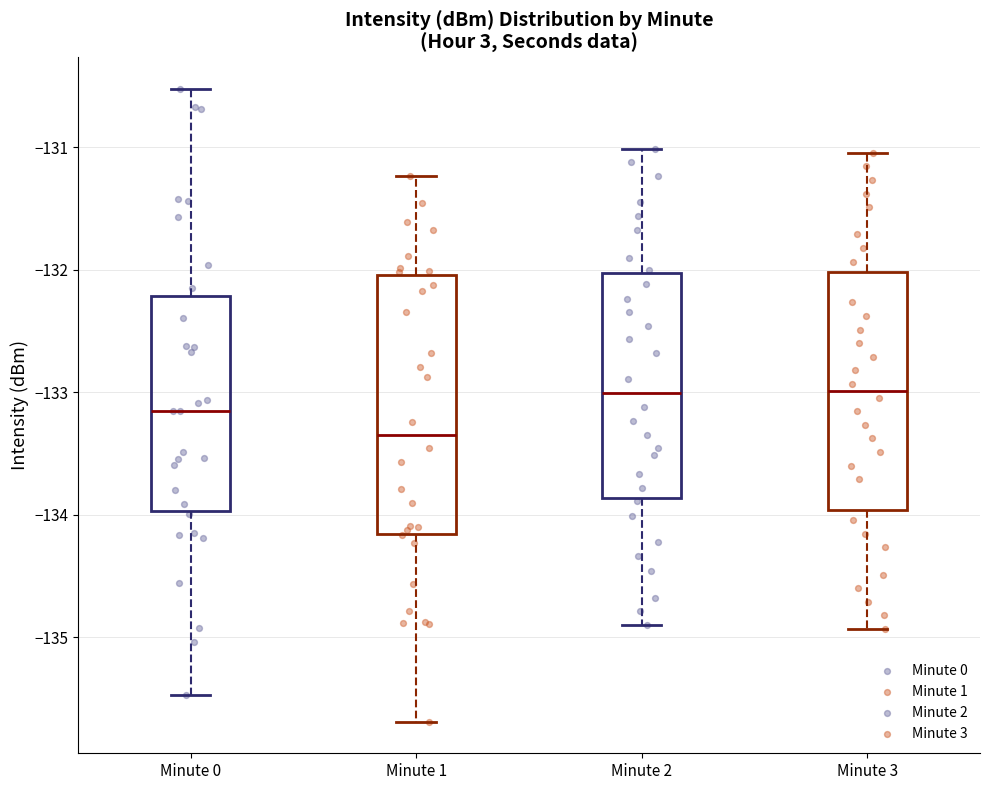

Reading left to right, read every box against the y-axis: the position of its median line, the range the box covers, and the ends of its whiskers. The values are not printed on the chart, so give them approximately, as read against the axis.

Minute 0: median -133.2, box -134.0 to -132.2, whiskers -135.5 to -130.5
Minute 1: median -133.4, box -134.2 to -132.0, whiskers -135.7 to -131.2
Minute 2: median -133.0, box -133.9 to -132.0, whiskers -134.9 to -131.0
Minute 3: median -133.0, box -134.0 to -132.0, whiskers -134.9 to -131.0